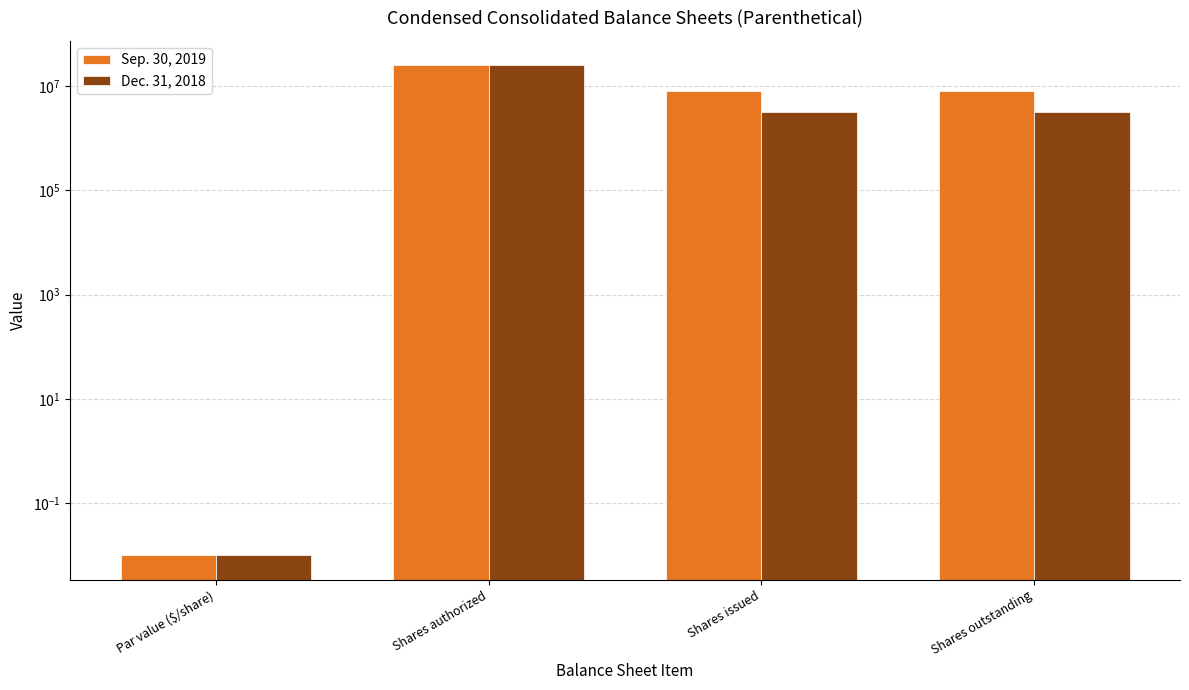

Does the chart contain stacked bars?

No